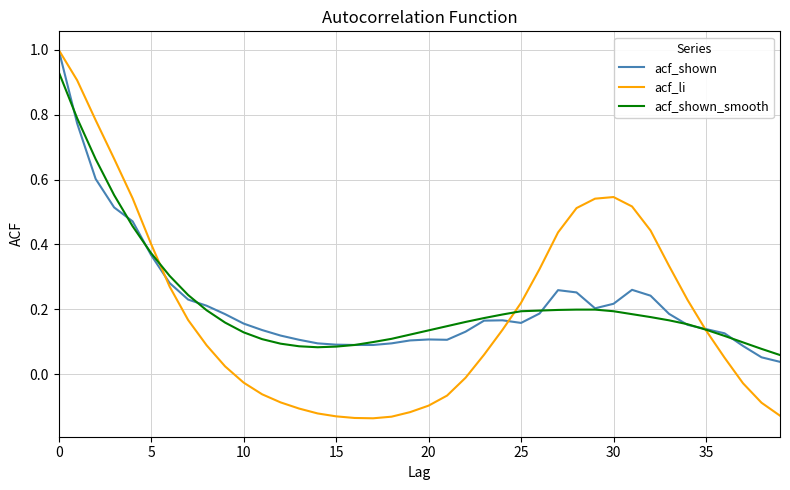

Which series has the largest range (max minus min)?

acf_li